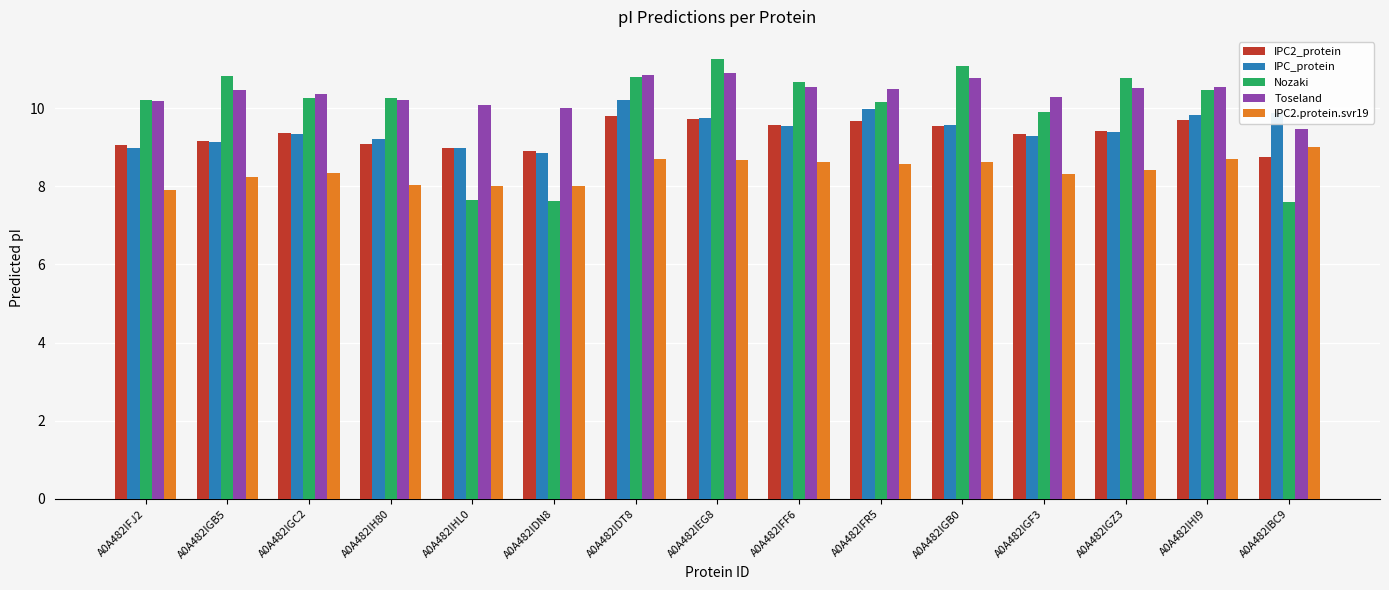

The value of IPC2_protein at A0A482IHI9 is 9.7. True or false?

True